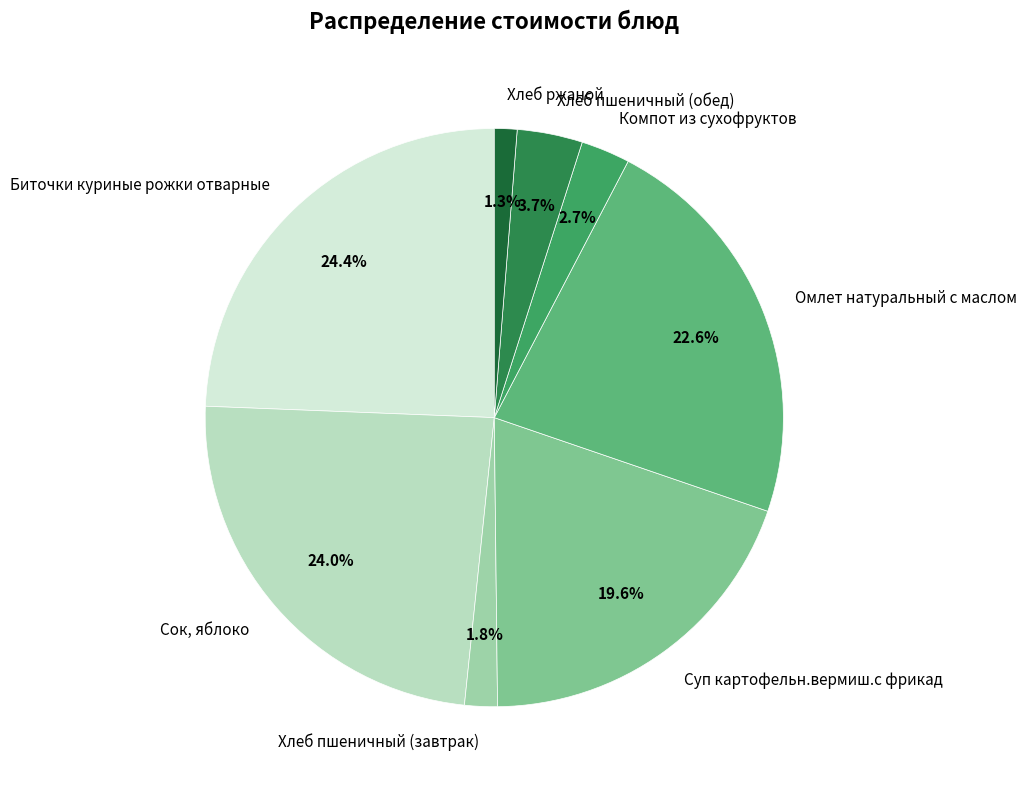

Which slice is the smallest?

Хлеб ржаной